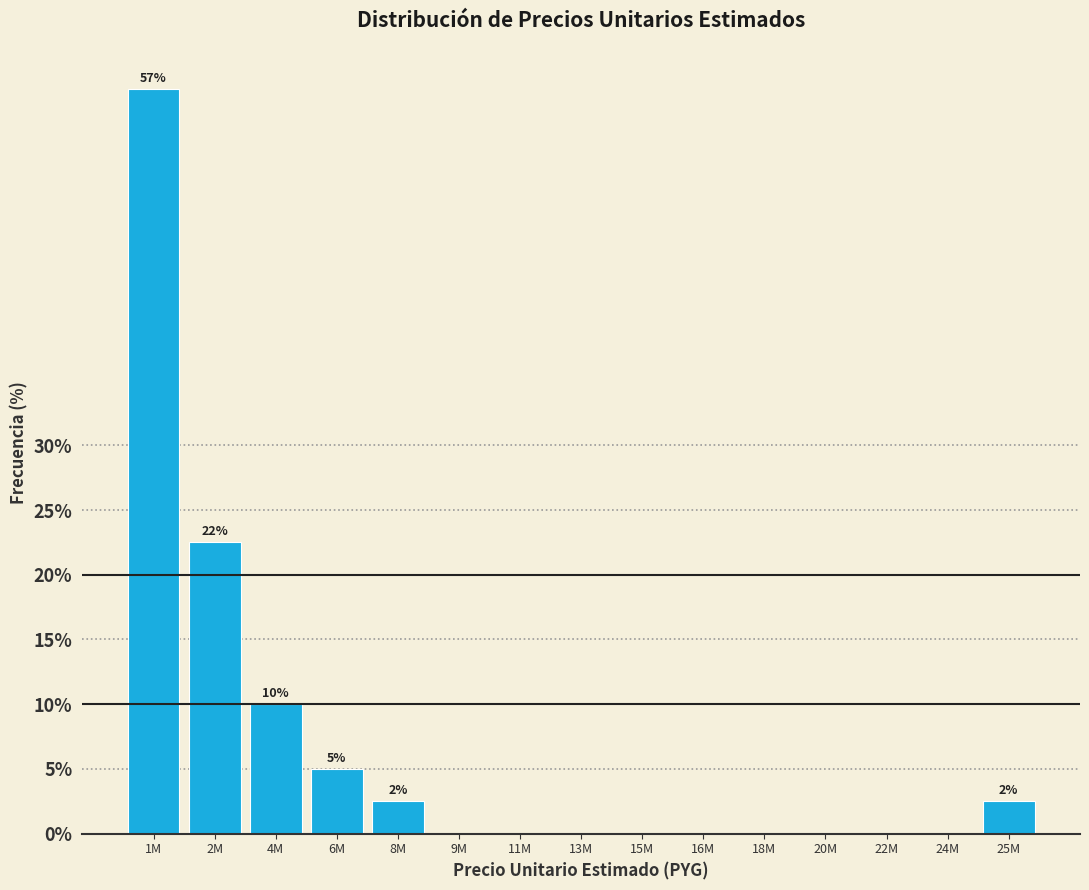

Reading left to right, what are all the values shown in this chart?

1M=57.5	2M=22.5	4M=10.0	6M=5.0	8M=2.5	9M=0.0	11M=0.0	13M=0.0	15M=0.0	16M=0.0	18M=0.0	20M=0.0	22M=0.0	24M=0.0	25M=2.5